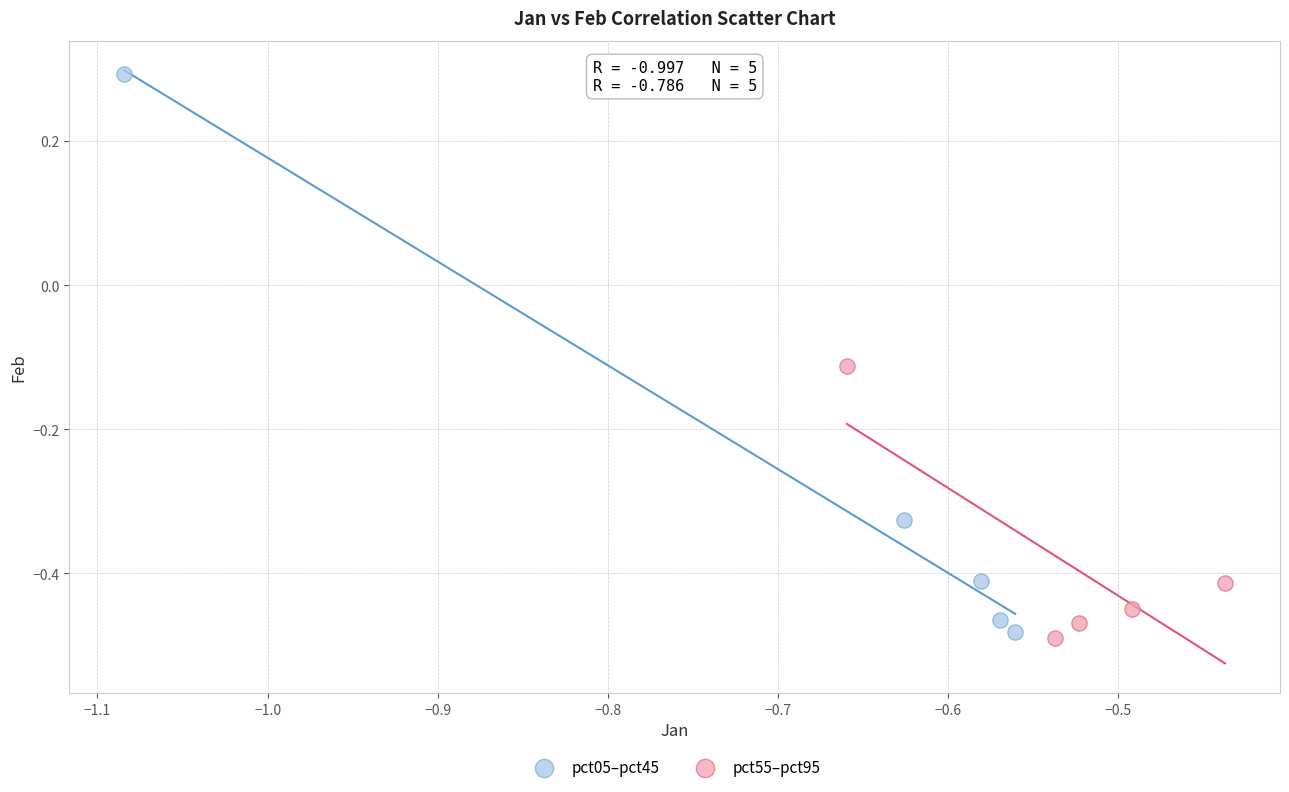

Which series contains the highest Y value?

pct05–pct45